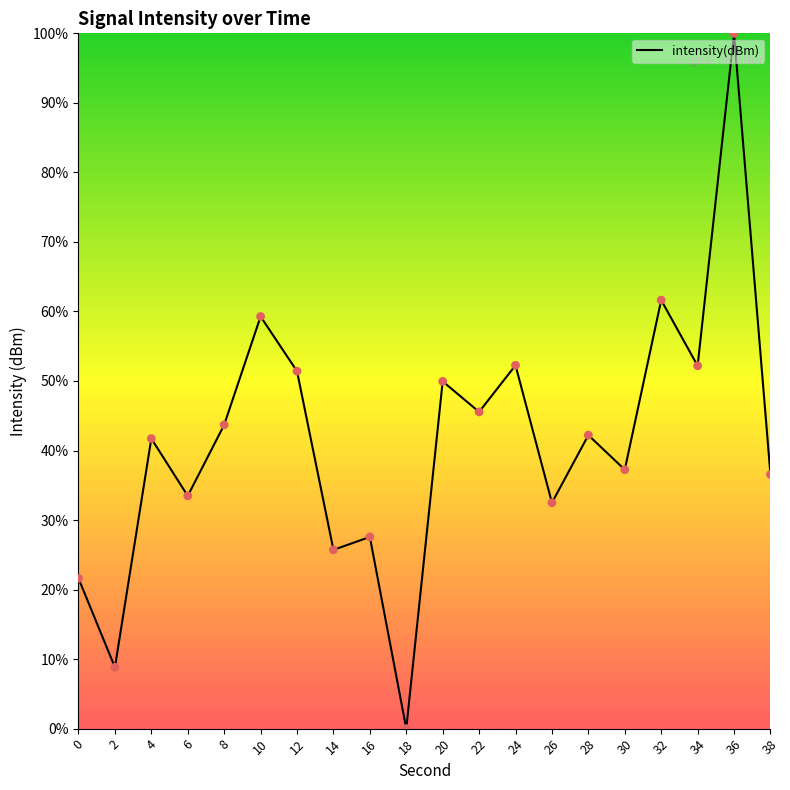

Approximately how many times larger is the value at 30 compared to 36?

0.4